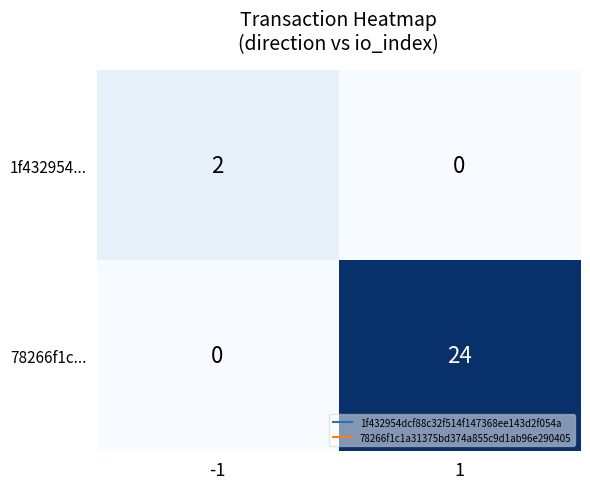

What is the total value across all series at 1?

24